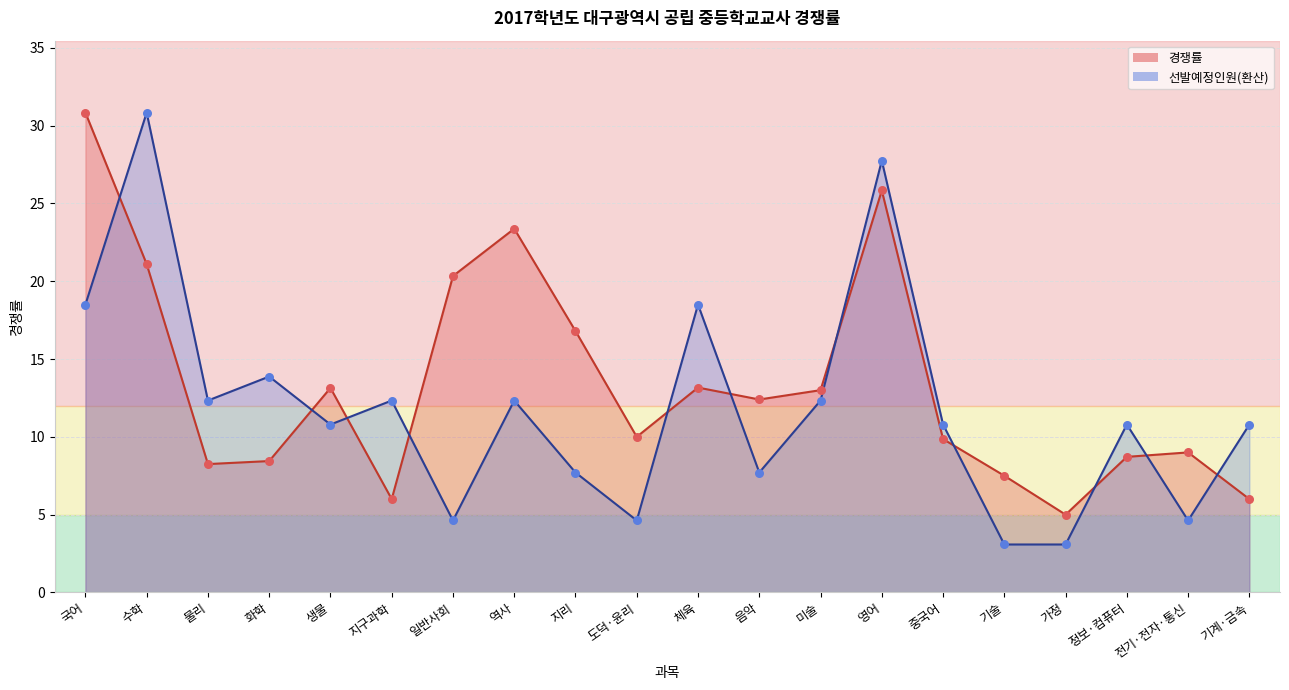

At which category is the sum across all series the highest?

영어